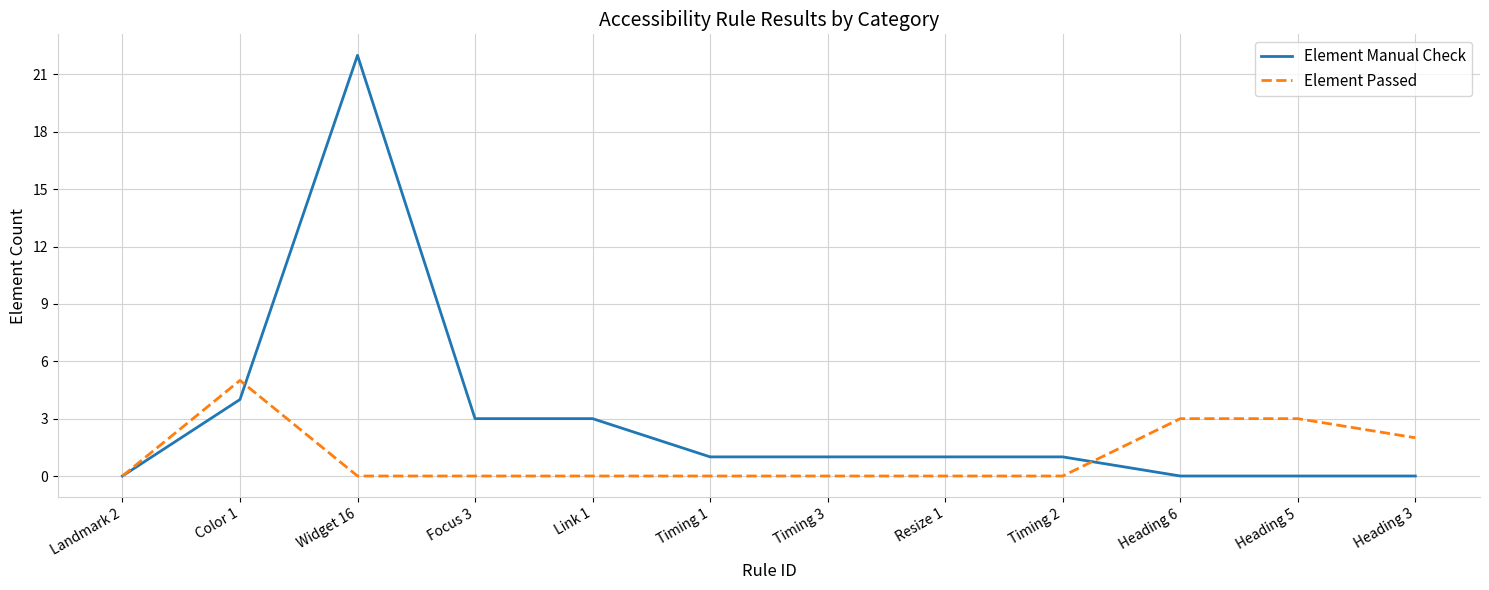

What is the maximum value for Element Manual Check?

22